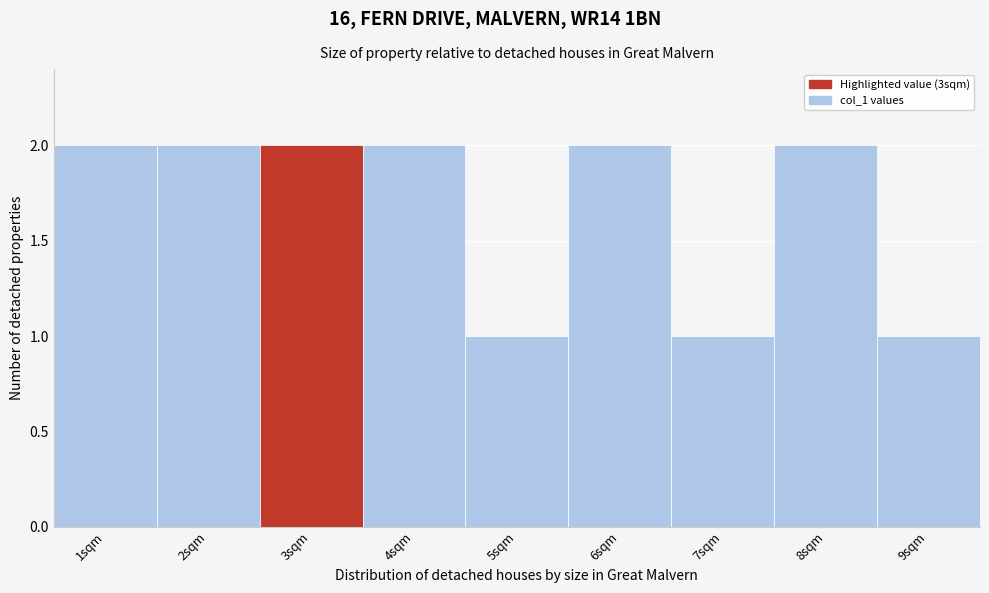

Reading left to right, transcribe this chart: for each bar, give the range it covers on the x-axis and its height. The values are not printed on the chart, so give them approximately, as read against the axis.

0.5 to 1.5: 2
1.5 to 2.5: 2
2.5 to 3.5: 2
3.5 to 4.5: 2
4.5 to 5.5: 1
5.5 to 6.5: 2
6.5 to 7.5: 1
7.5 to 8.5: 2
8.5 to 9.5: 1